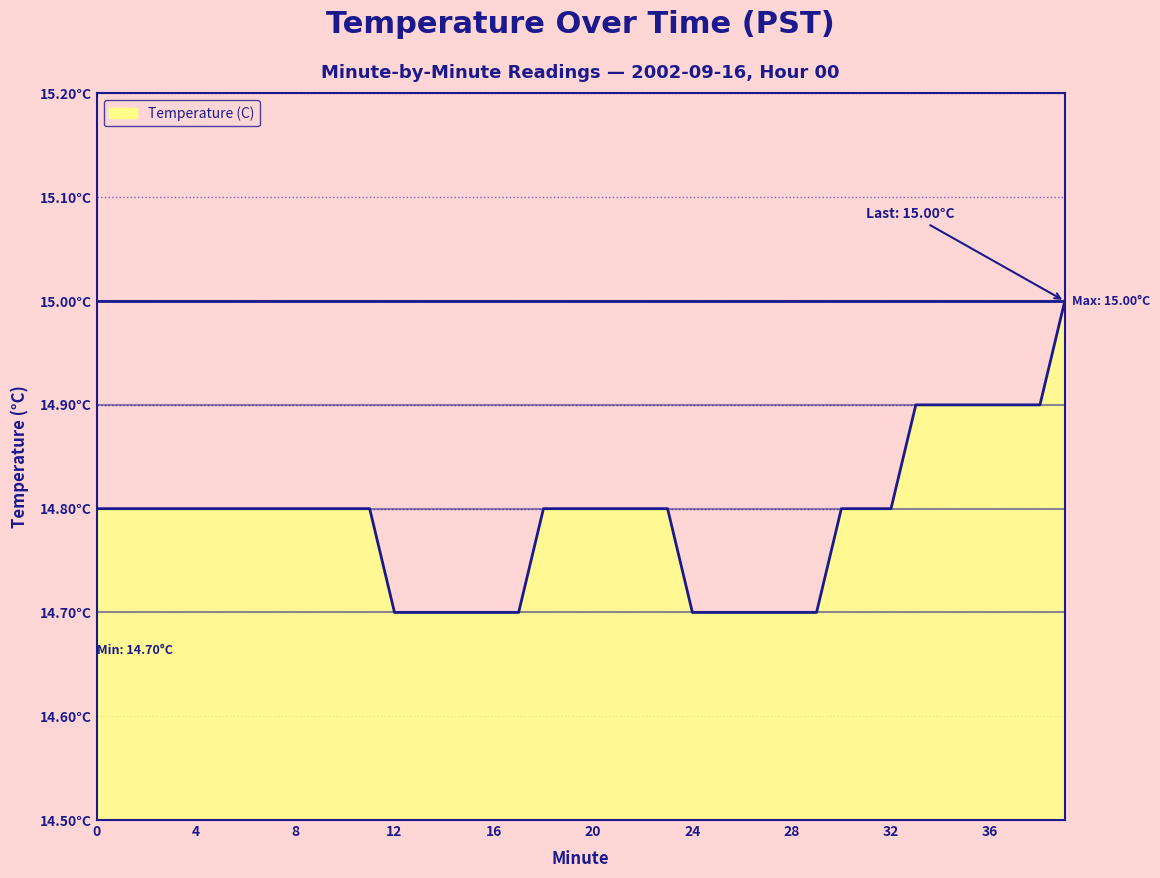

The value at 24 is 14.7. True or false?

True